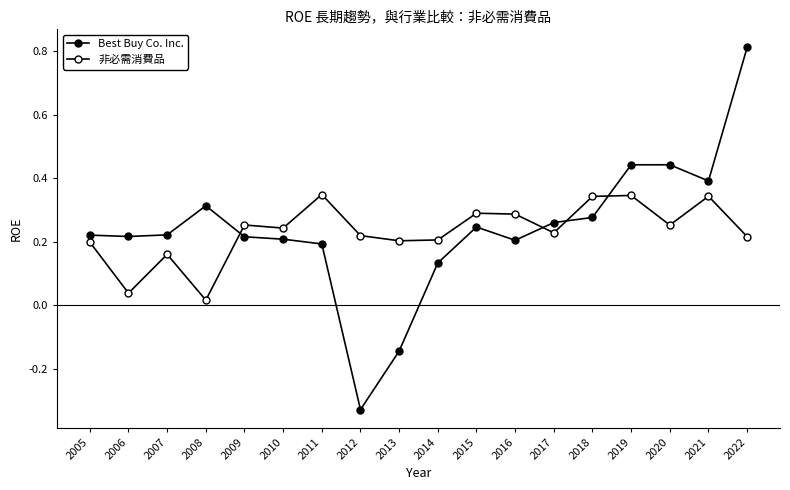

How many values in Best Buy Co. Inc. are below zero?

2